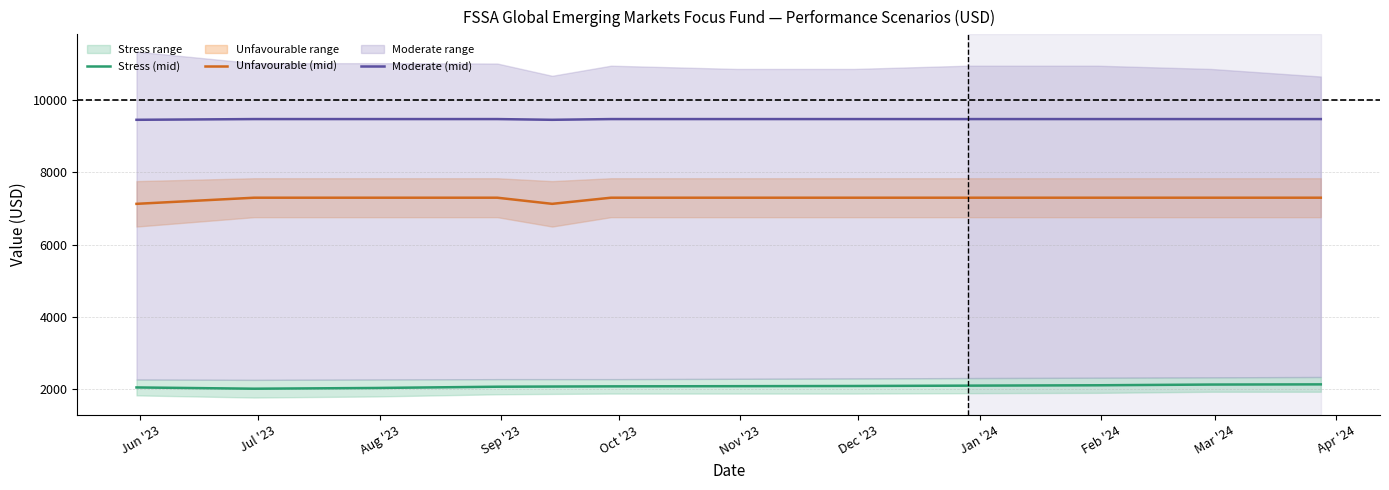

What is the lowest value of the Unfavourable (mid) series?

7130